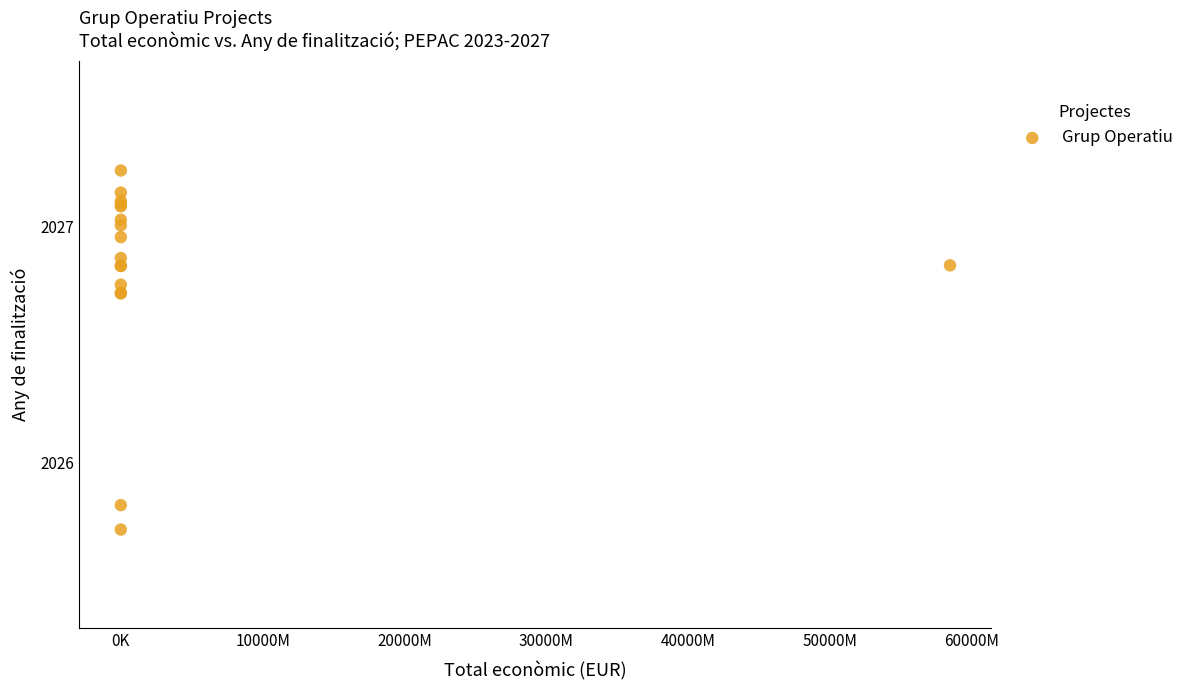

What Y value in the scatter plot is closest to 2026?

2025.8